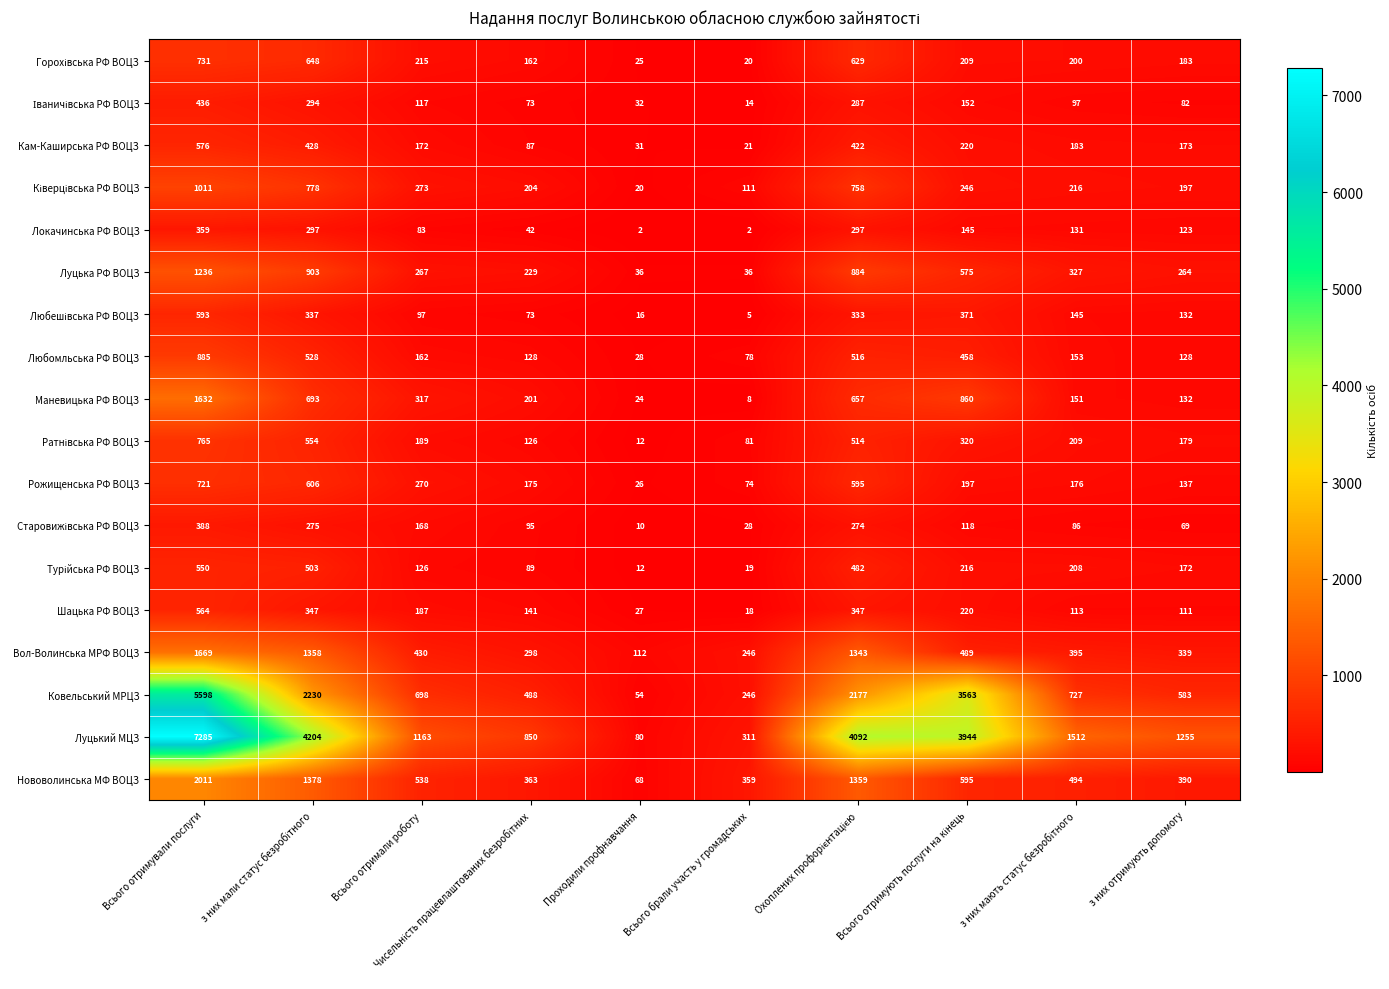

At which category is the sum across all series the highest?

Всього отримували послуги